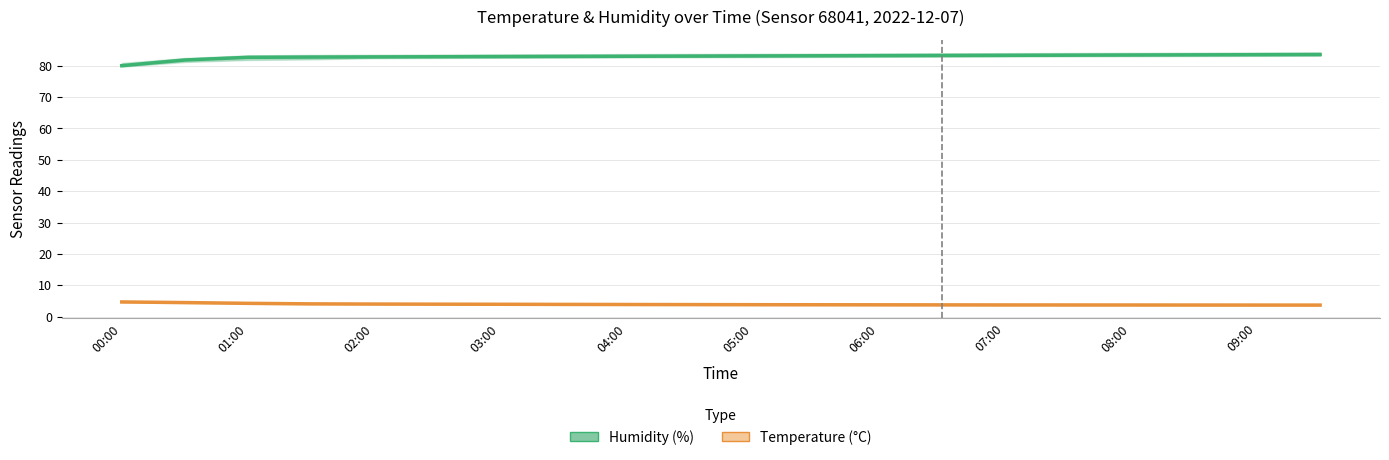

What is the difference between the Humidity (%) values at 08:00 and 06:00?

0.2